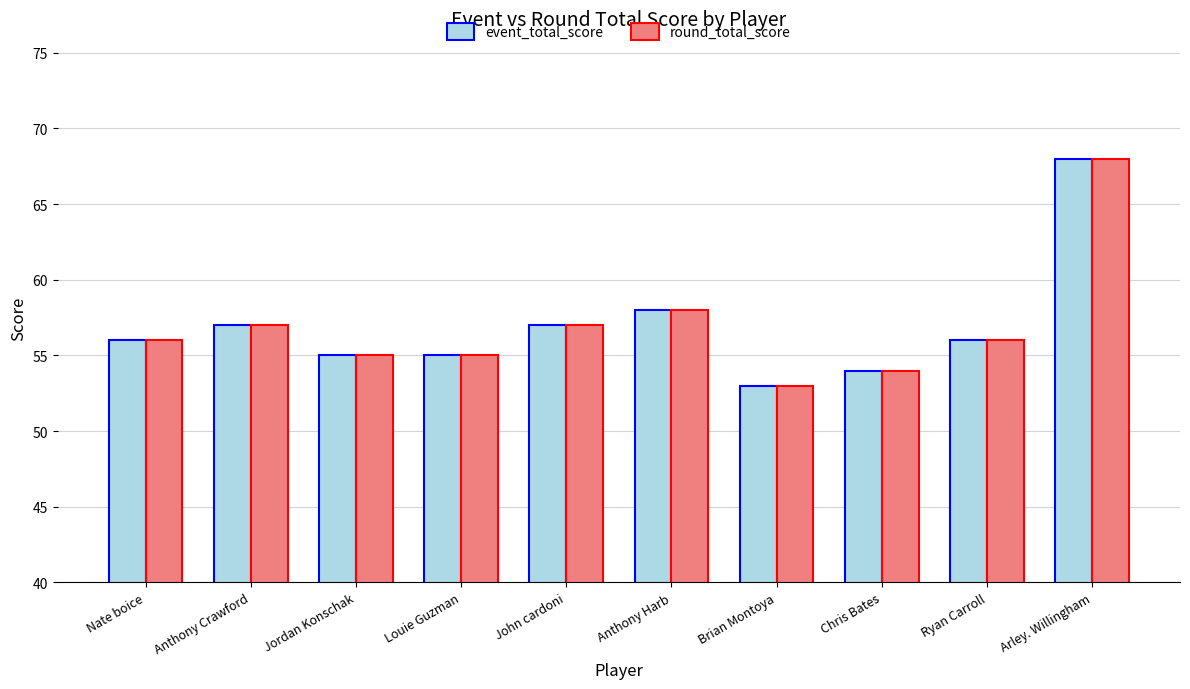

Is the value of round_total_score at Jordan Konschak greater than the value of event_total_score at Nate boice?

No